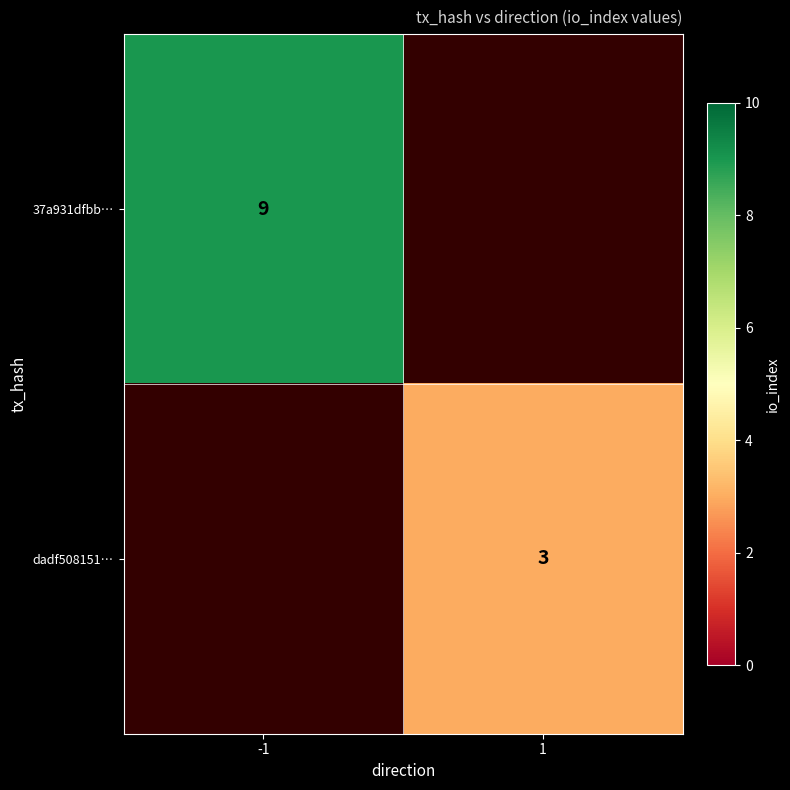

How many series are shown in this chart?

2